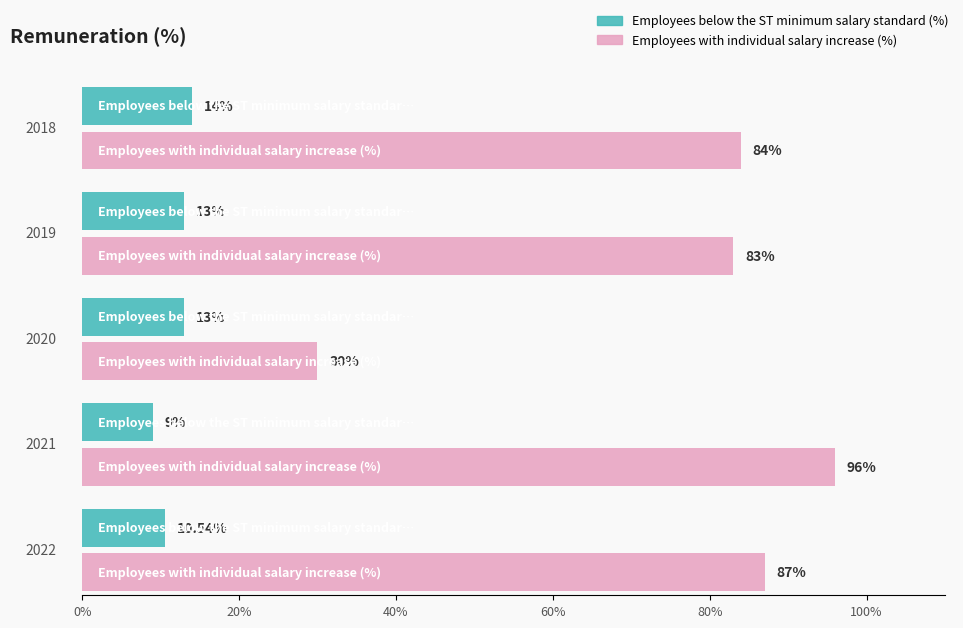

At which label does Employees below the ST minimum salary standard (%) reach its minimum?

2021